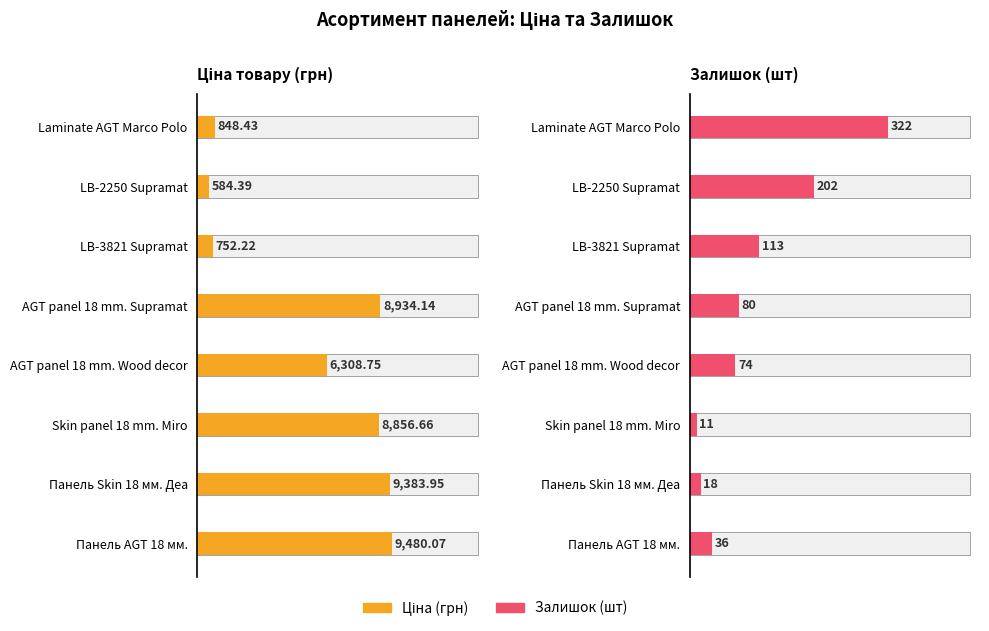

Which series changed the most between 3 and 6?

Ціна